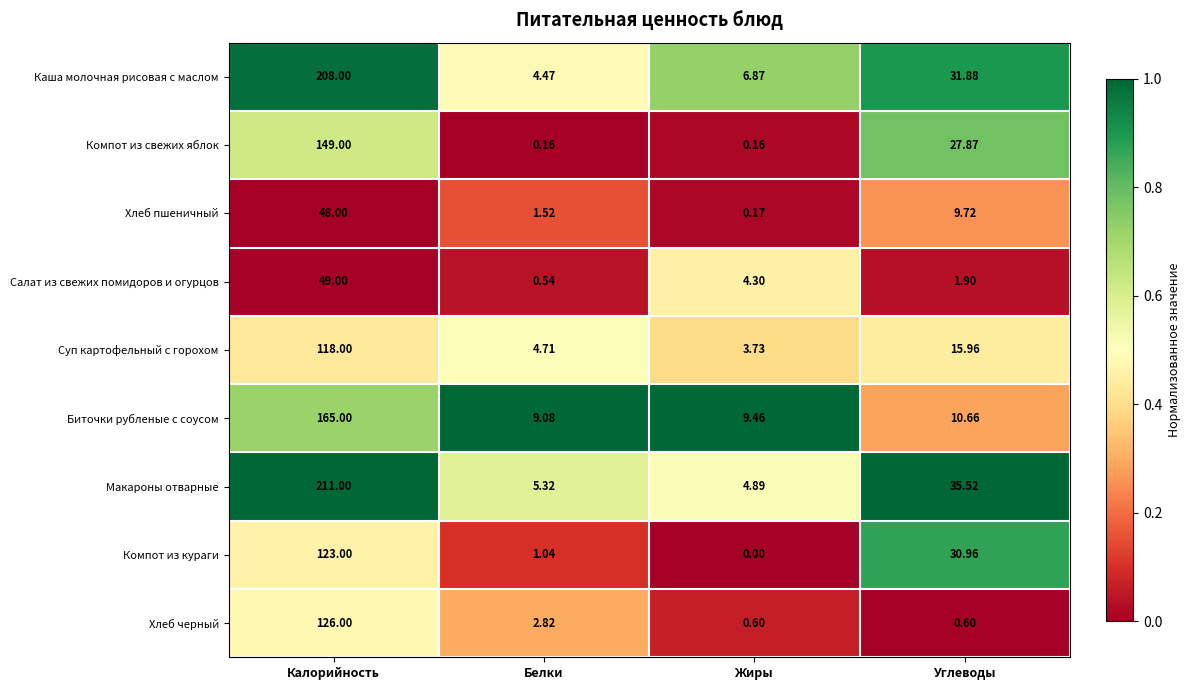

At Углеводы, list the series in order from smallest to largest.

Хлеб черный, Салат из свежих помидоров и огурцов, Хлеб пшеничный, Биточки рубленые с соусом, Суп картофельный с горохом, Компот из свежих яблок, Компот из кураги, Каша молочная рисовая с маслом, Макароны отварные